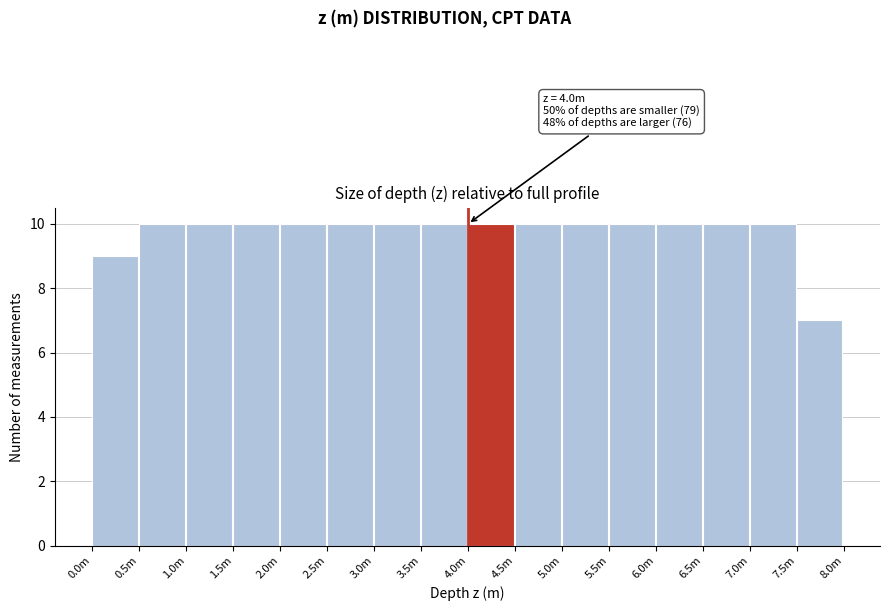

Reading left to right, list all the values displayed in this chart.

9	10	10	10	10	10	10	10	10	10	10	10	10	10	10	7